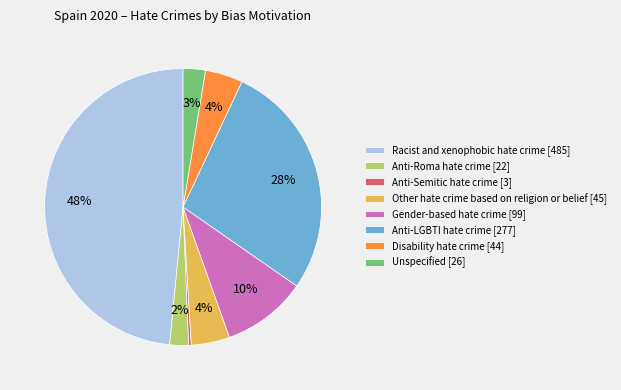

Count the number of slices in the pie.

8